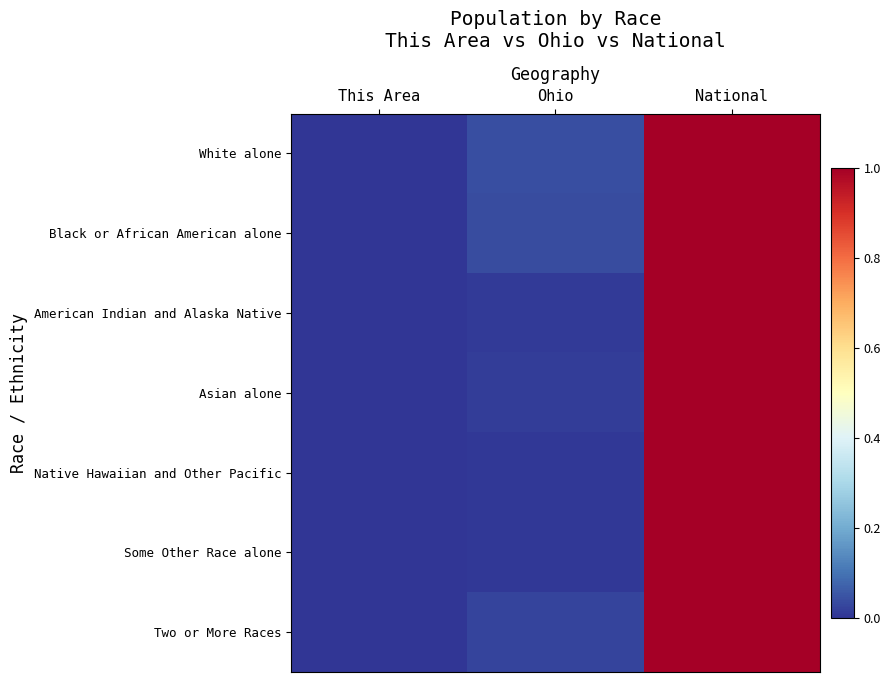

Between National and Ohio, which is larger?

National